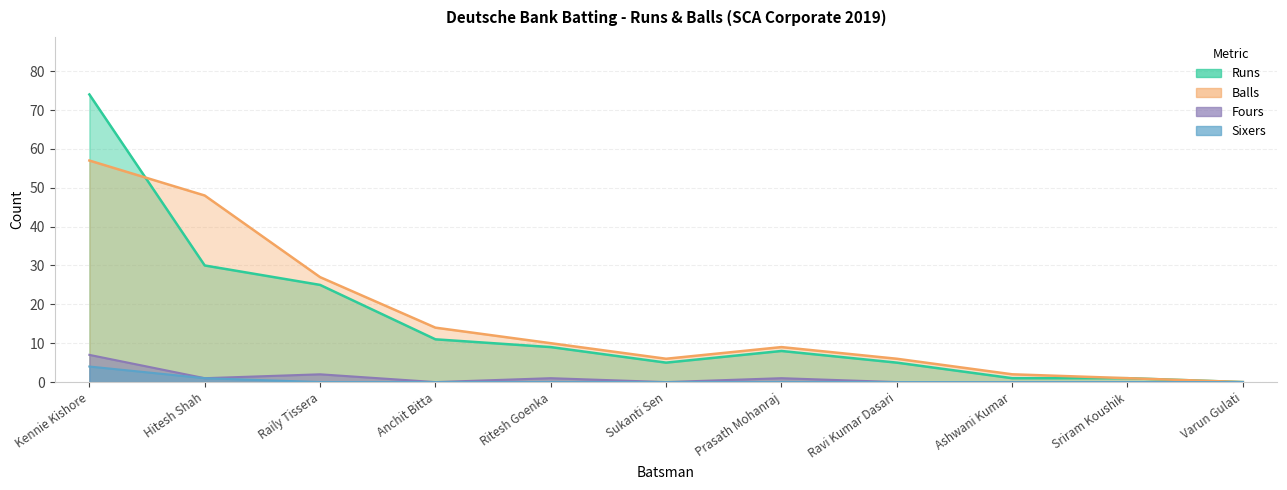

What is the highest value of the Sixers series?

4